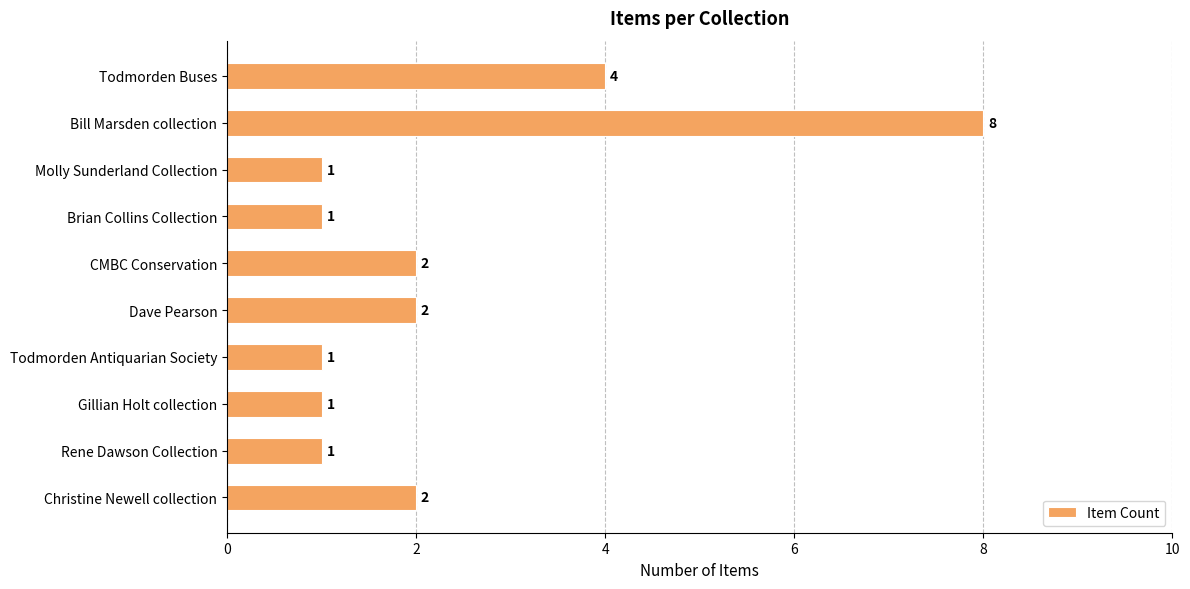

What is the change in value from Molly Sunderland Collection to Christine Newell collection?

+1